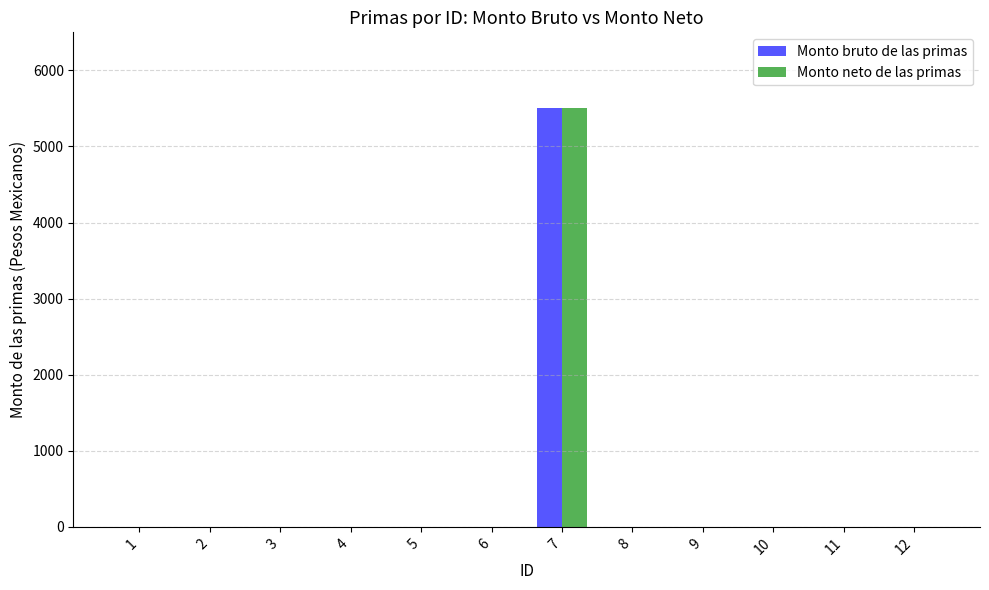

What is the maximum value shown in the chart?

5500